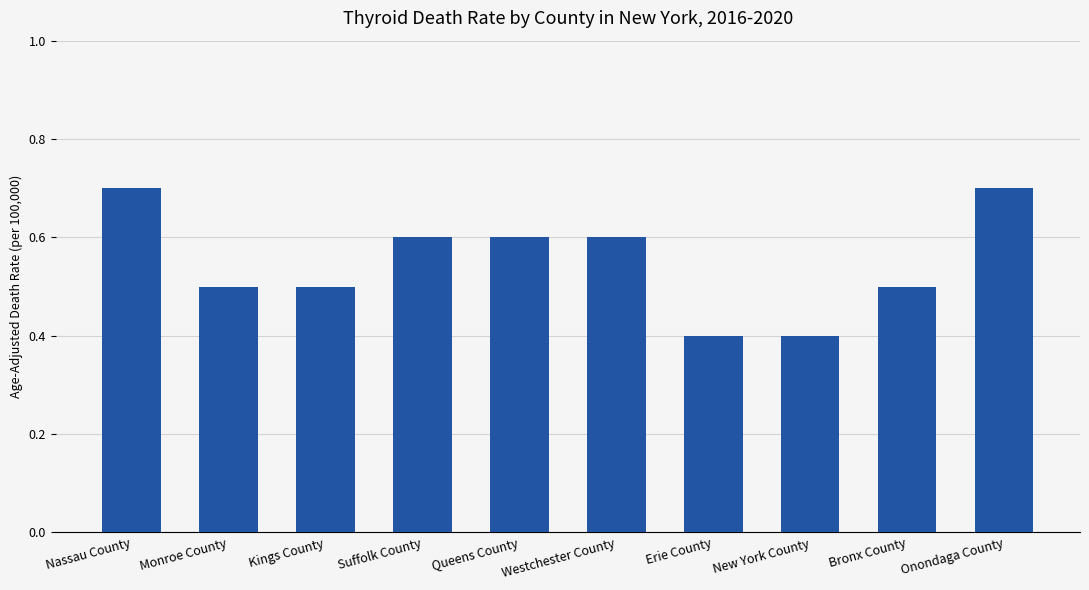

The value at Monroe County is 0.8. True or false?

False